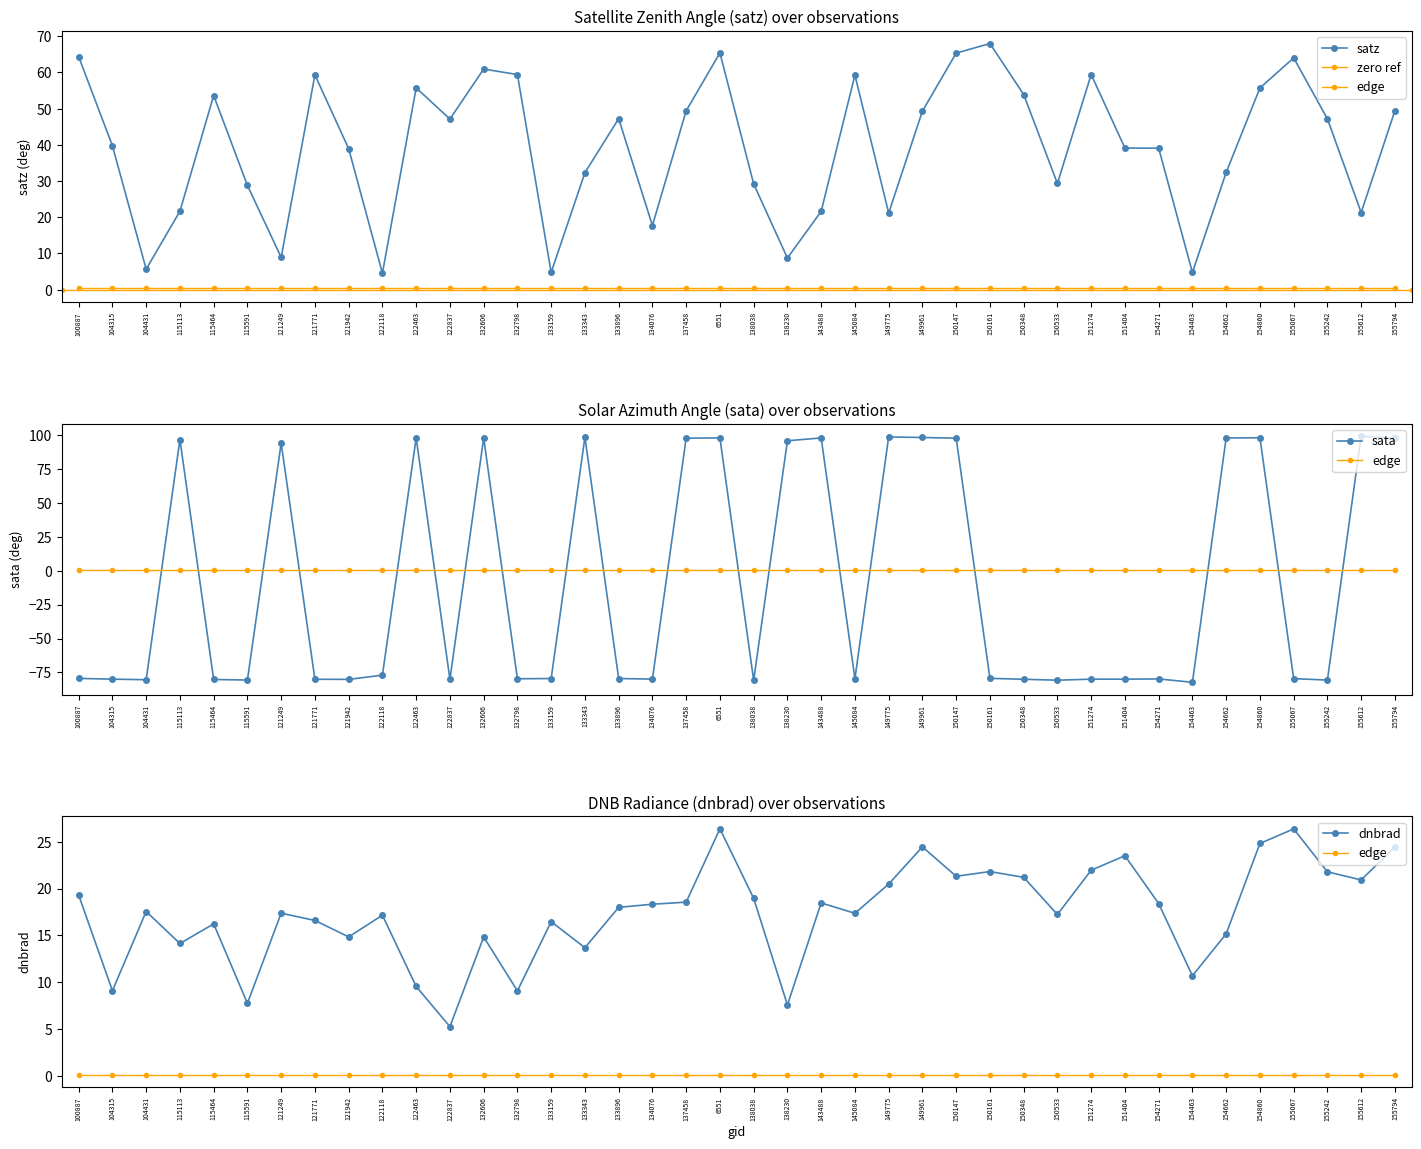

Is this an area chart (filled region under the line)?

No